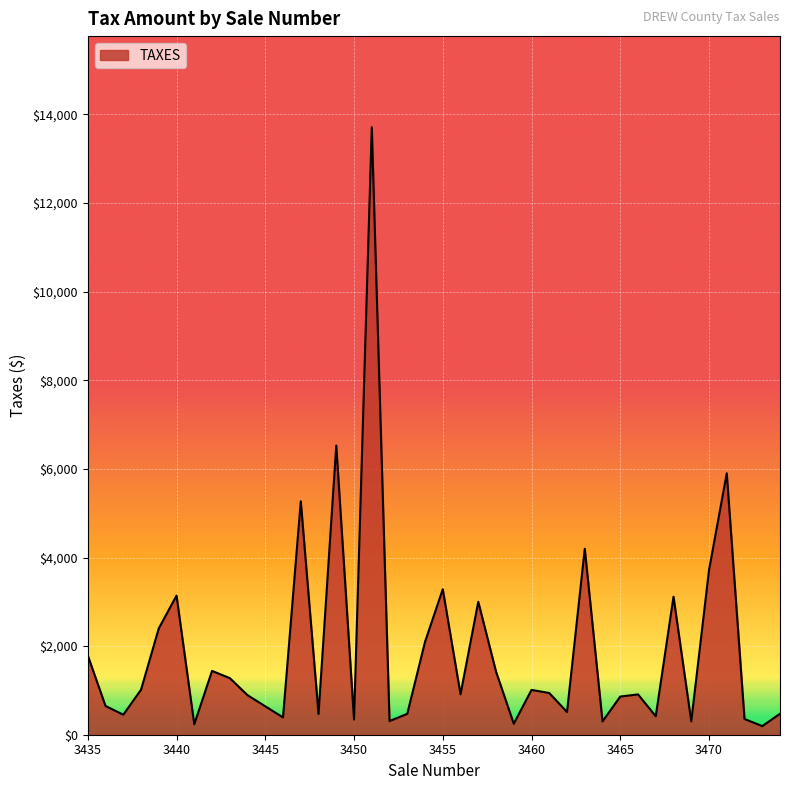

What is the difference between the maximum and minimum values?

13517.3